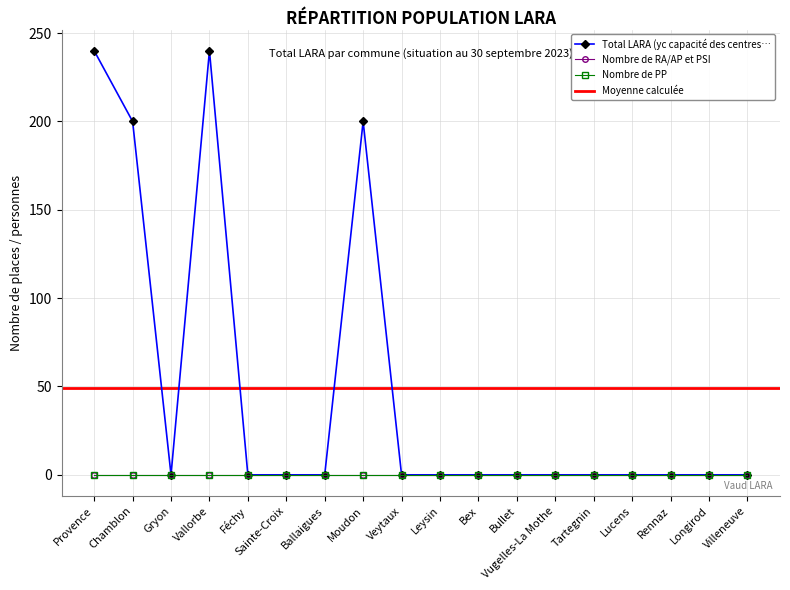

Reading left to right, what are all the values shown in this chart?

Total LARA: 240	200	0	240	0	0	0	200	0	0	0	0	0	0	0	0	0	0
Nombre de RA/AP et PSI: 0	0	0	0	0	0	0	0	0	0	0	0	0	0	0	0	0	0
Nombre de PP: 0	0	0	0	0	0	0	0	0	0	0	0	0	0	0	0	0	0